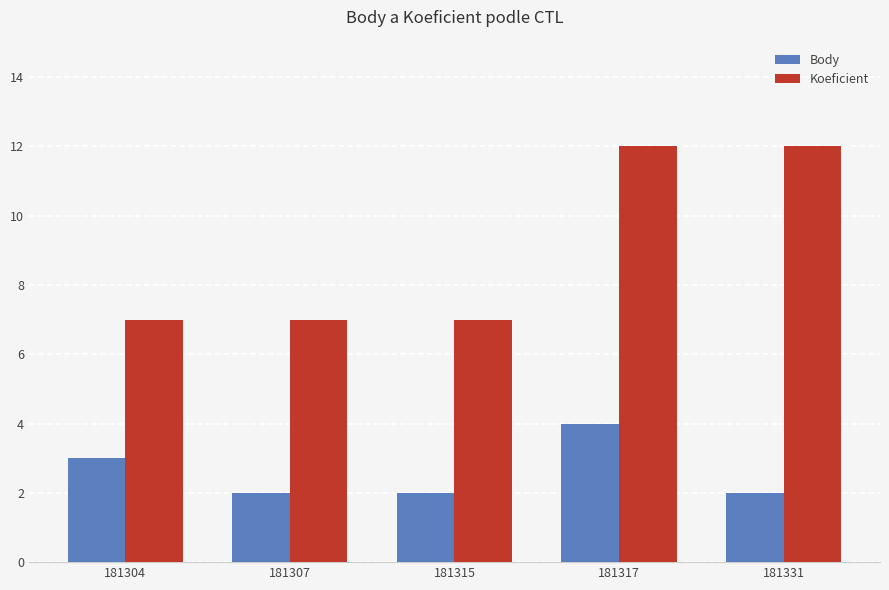

The value of Body at 181307 is 3. True or false?

False